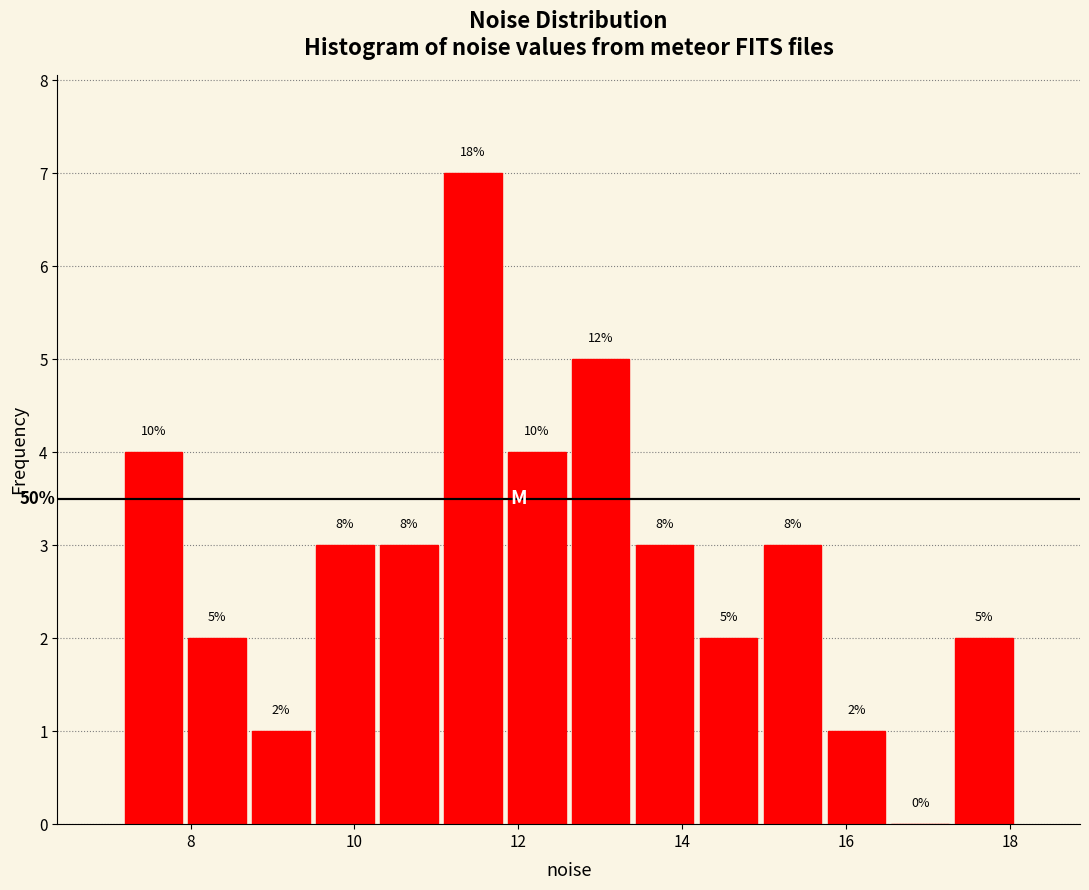

Read against the x-axis, roughly where is the centre of the tallest bar?

11.4